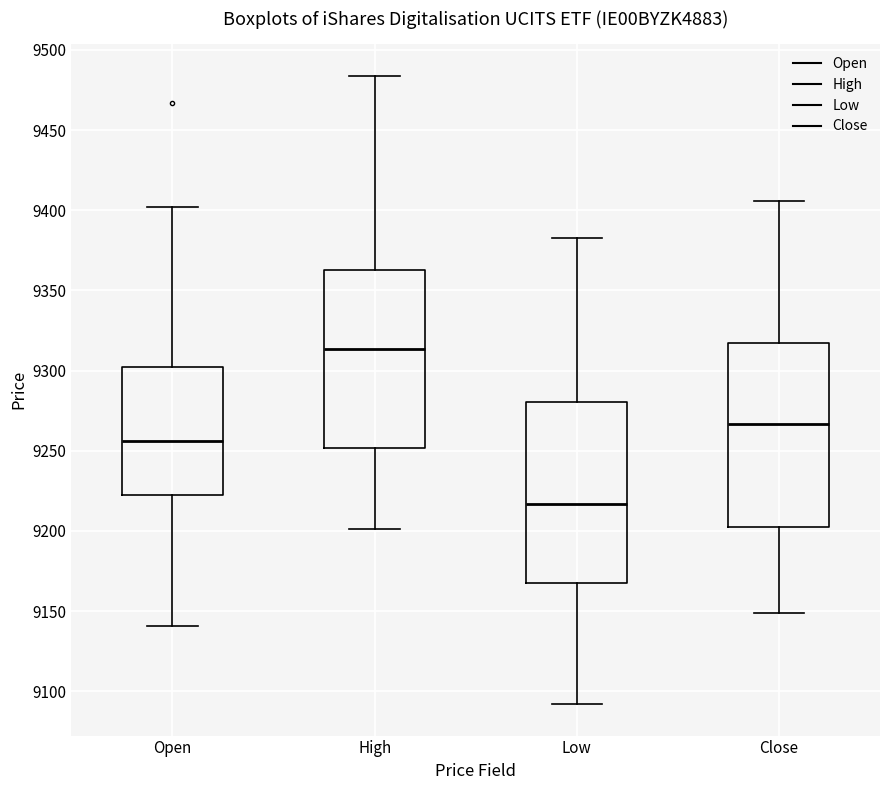

Where does the lower whisker of the box for Close end on the y-axis? The values are not printed on the chart, so give them approximately, as read against the axis.

9150